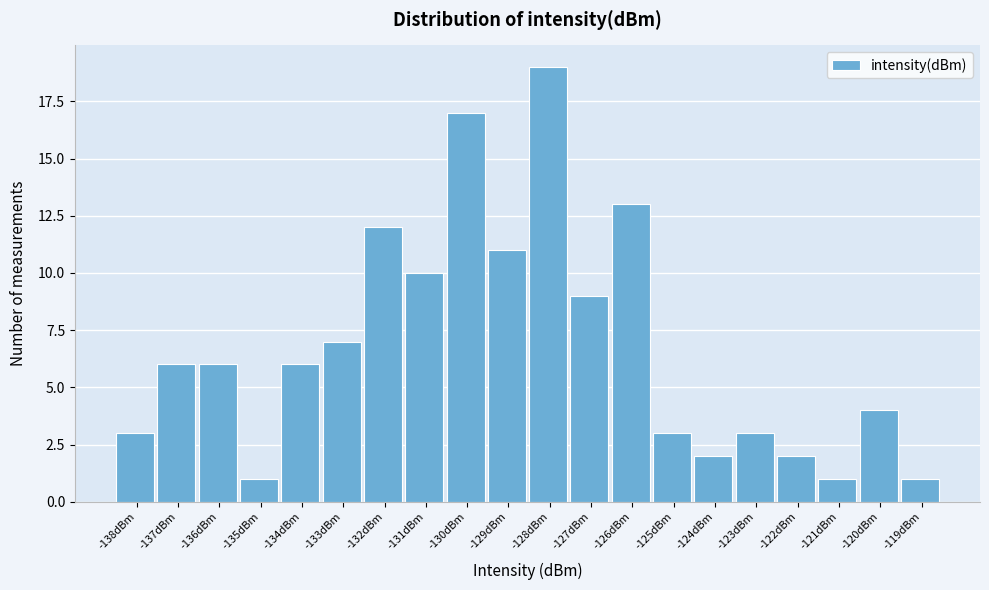

Reading left to right, extract all data points from this chart.

-138dBm=3	-137dBm=6	-136dBm=6	-135dBm=1	-134dBm=6	-133dBm=7	-132dBm=12	-131dBm=10	-130dBm=17	-129dBm=11	-128dBm=19	-127dBm=9	-126dBm=13	-125dBm=3	-124dBm=2	-123dBm=3	-122dBm=2	-121dBm=1	-120dBm=4	-119dBm=1